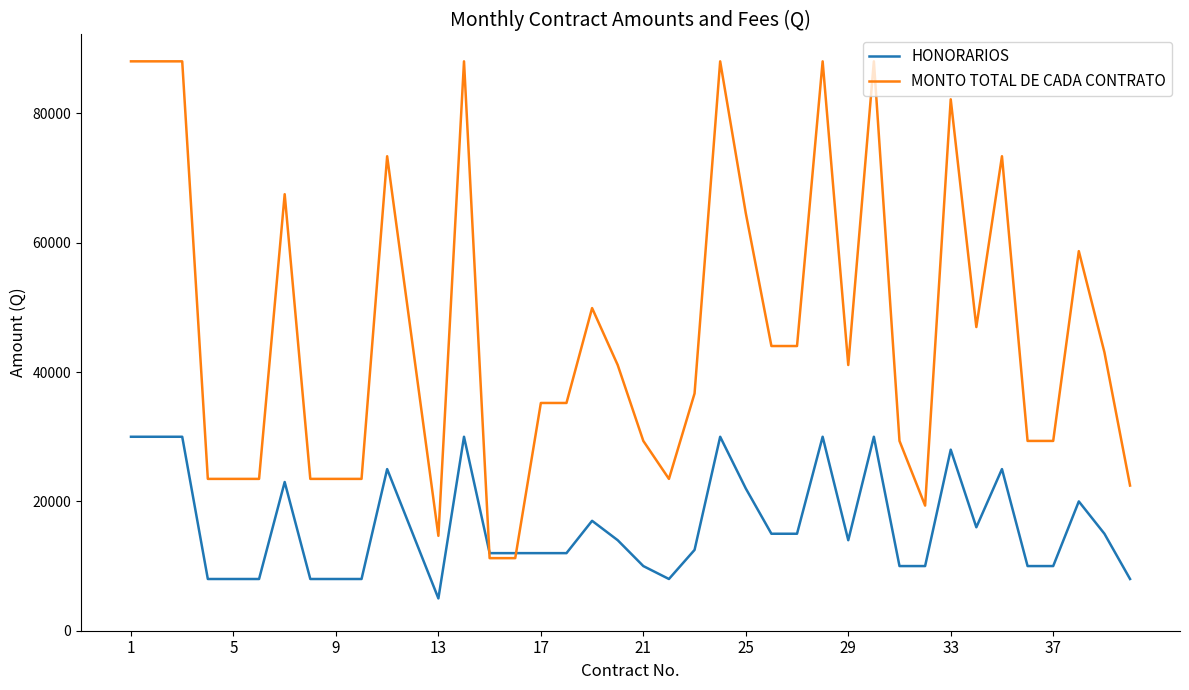

Rank the series by their maximum value, from highest to lowest.

MONTO TOTAL DE CADA CONTRATO, HONORARIOS